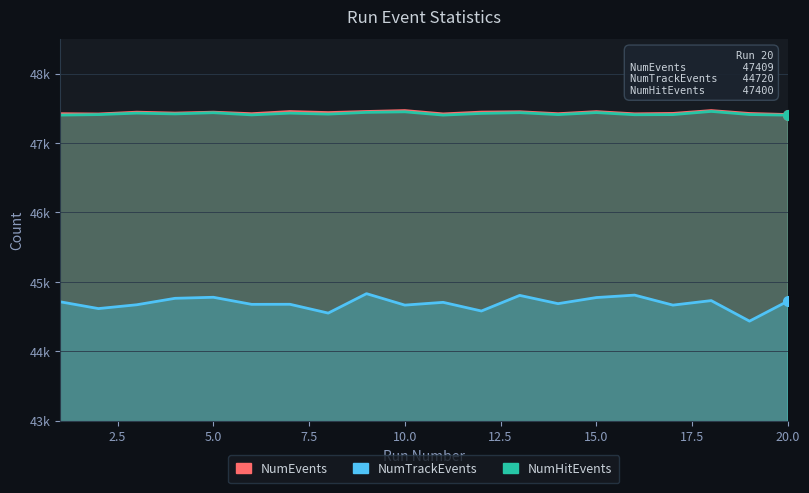

Where is the first local minimum for NumTrackEvents?

2